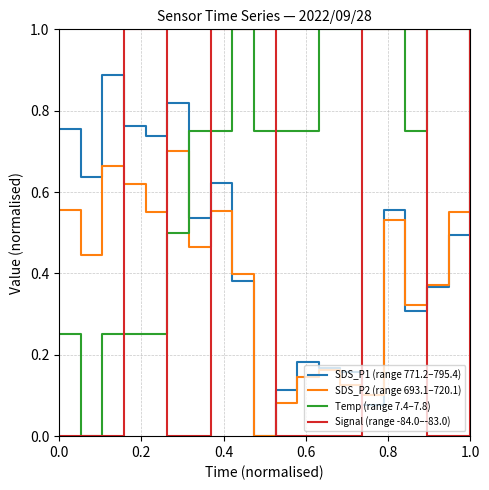

Which series has the largest total across all categories?

Temp (range 7.4–7.8)